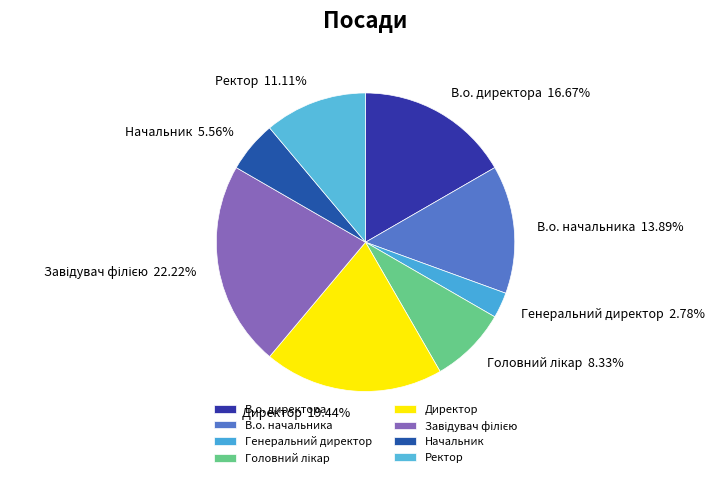

True or false: В.о. директора accounts for 11% of the total.

False